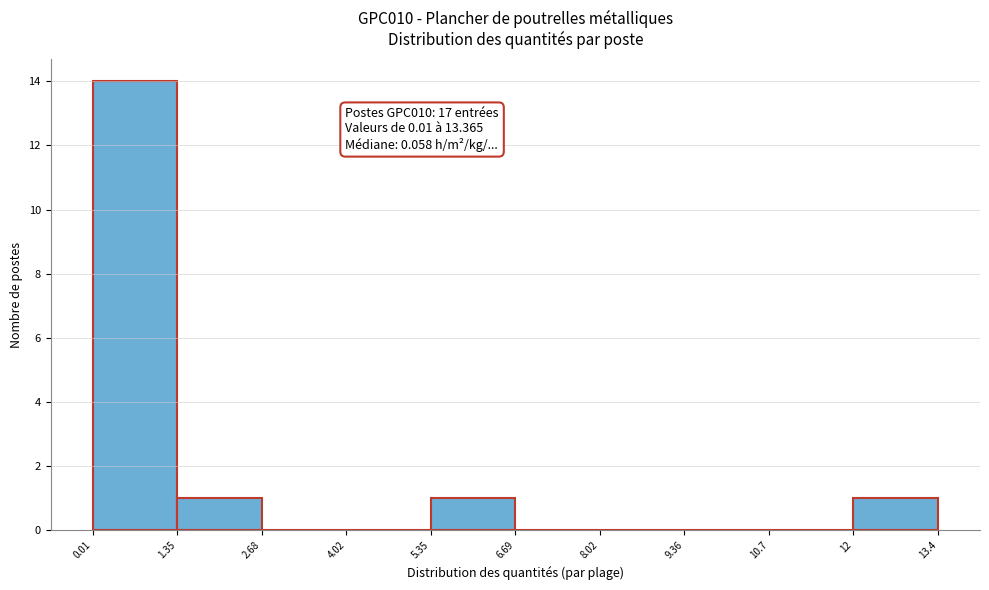

Over which range of the x-axis is the bar tallest?

0.01 to 1.35